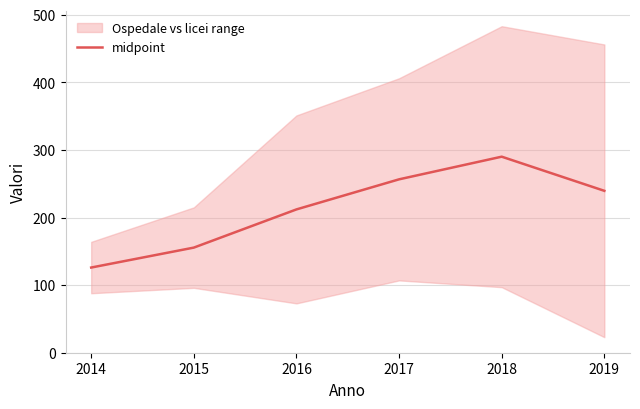

Rank the categories by value from highest to lowest.

2018, 2017, 2019, 2016, 2015, 2014